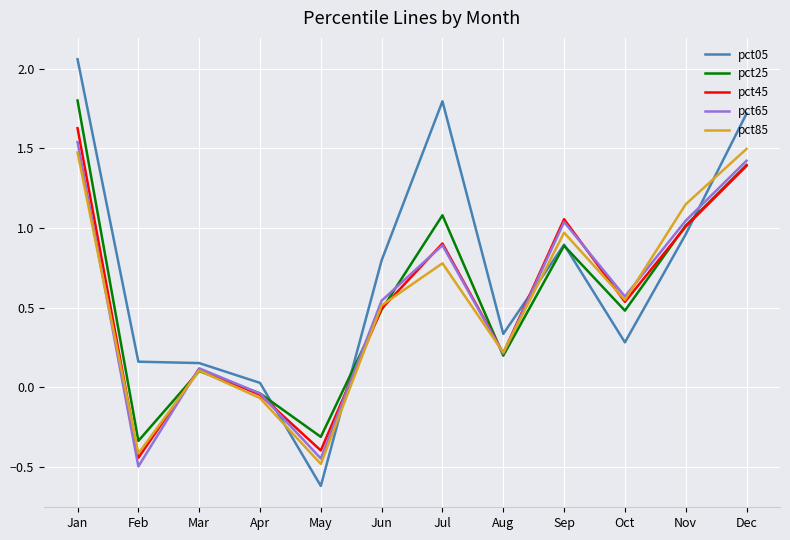

Which category has the lowest value across all series?

May